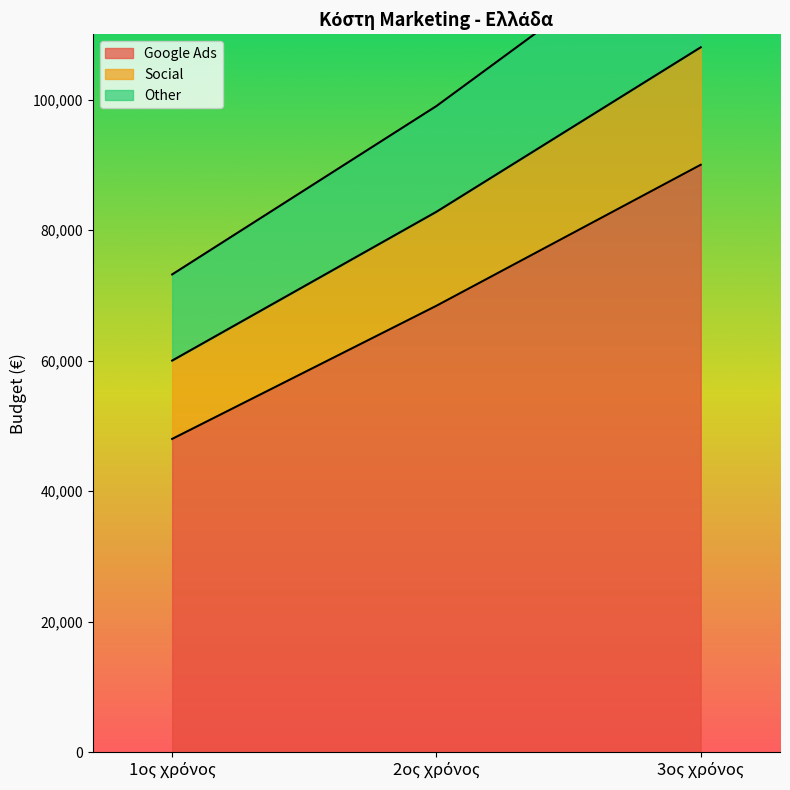

Is it true that Google Ads equals 139854 at 3ος χρόνος?

False